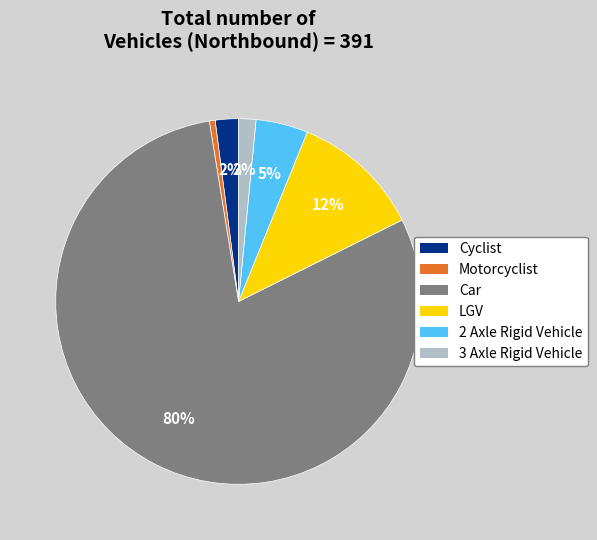

Does Cyclist represent more than half of the total?

No